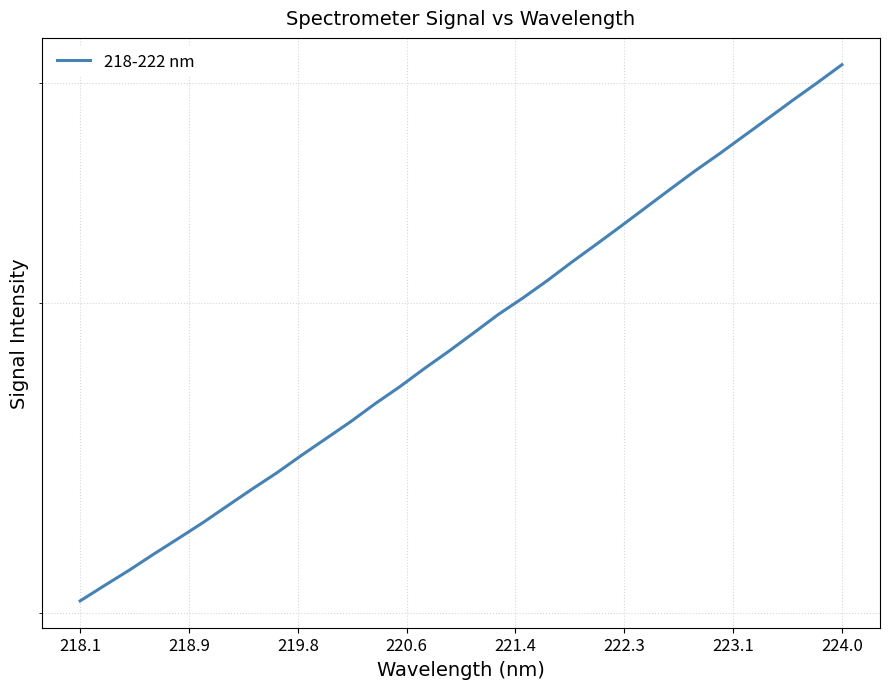

What is the greatest value displayed?

4095.8